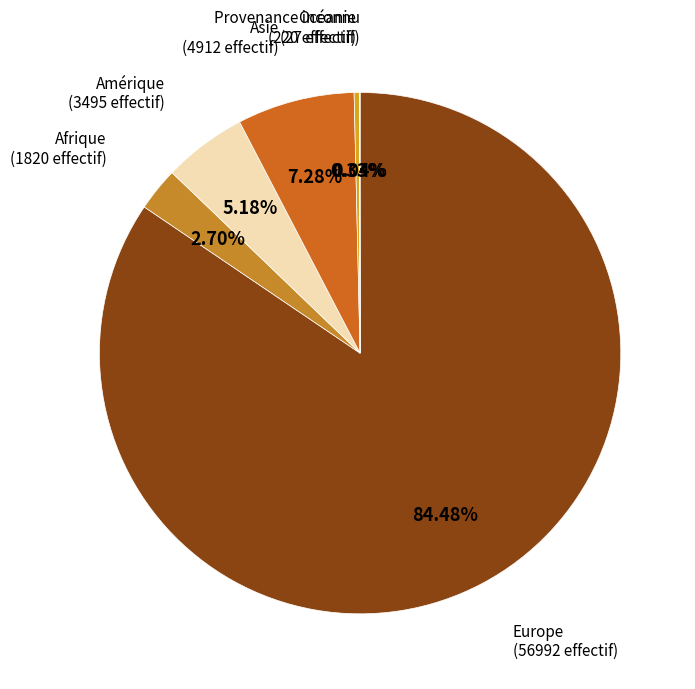

Rank the categories by value from highest to lowest.

Europe, Asie, Amérique, Afrique, Océanie, Provenance inconnu